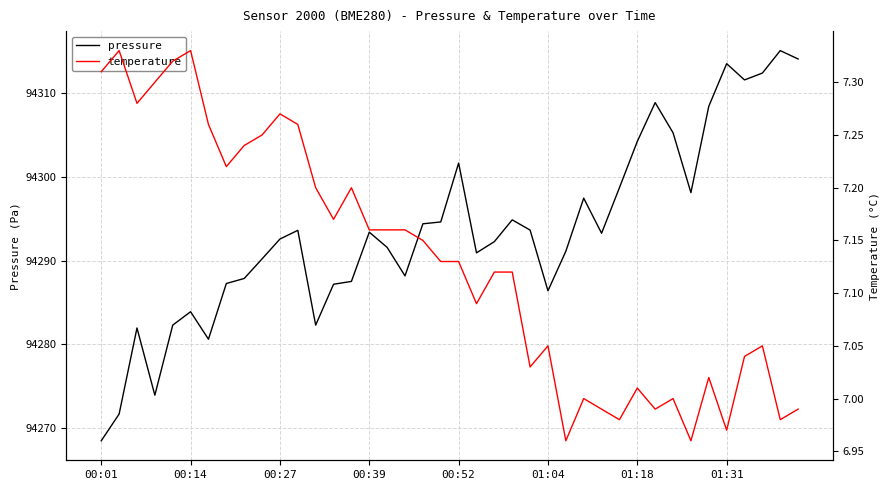

True or false: pressure and temperature intersect in this chart.

False